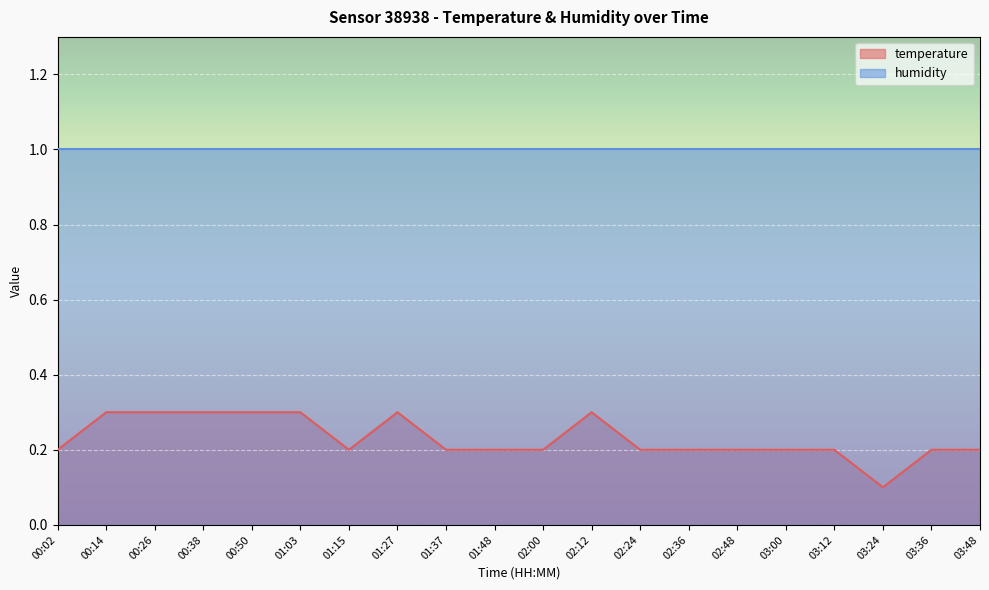

Reading left to right, transcribe all the data shown in this chart.

00:02=0.2	00:14=0.3	00:26=0.3	00:38=0.3	00:50=0.3	01:03=0.3	01:15=0.2	01:27=0.3	01:37=0.2	01:48=0.2	02:00=0.2	02:12=0.3	02:24=0.2	02:36=0.2	02:48=0.2	03:00=0.2	03:12=0.2	03:24=0.1	03:36=0.2	03:48=0.2